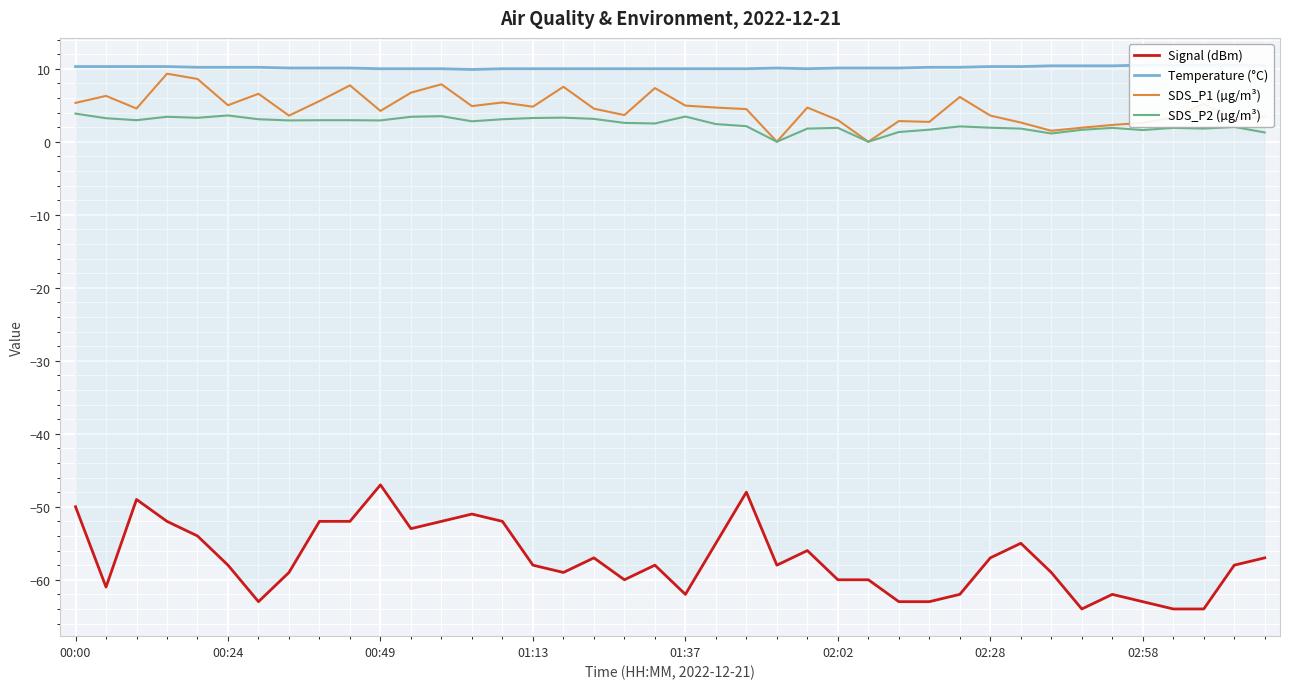

Between 26 and 27, which series saw the biggest shift?

Signal (dBm)